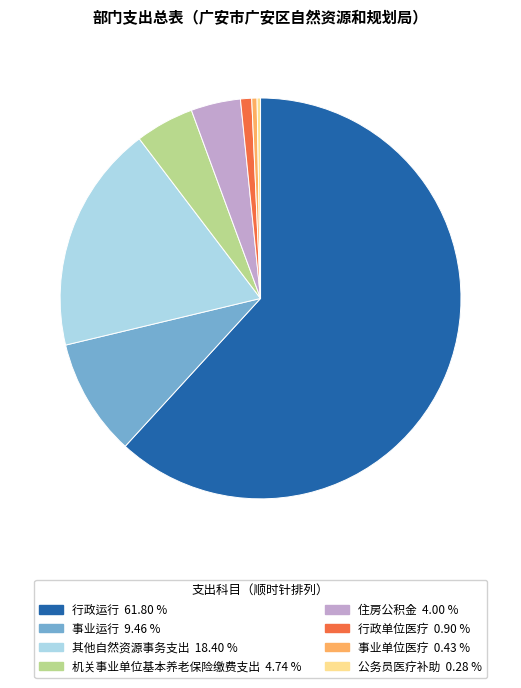

Which has a higher value, 行政单位医疗 or 事业运行?

事业运行